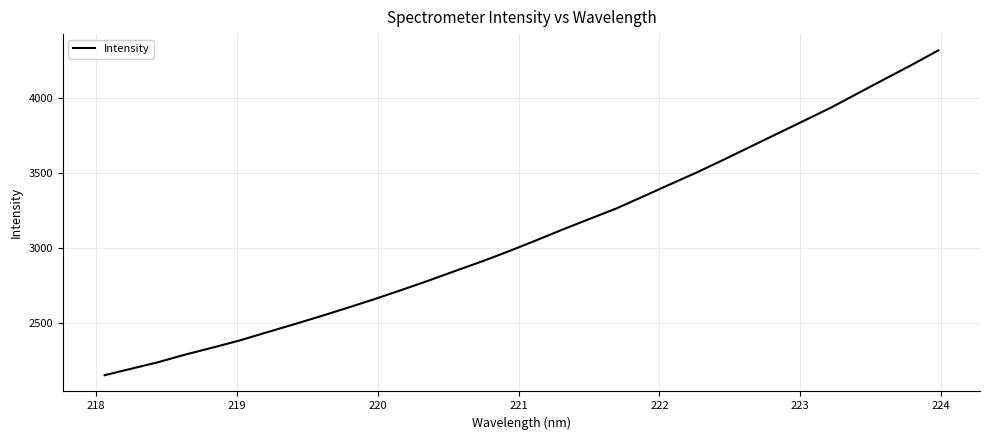

What is the maximum value shown in the chart?

4314.9